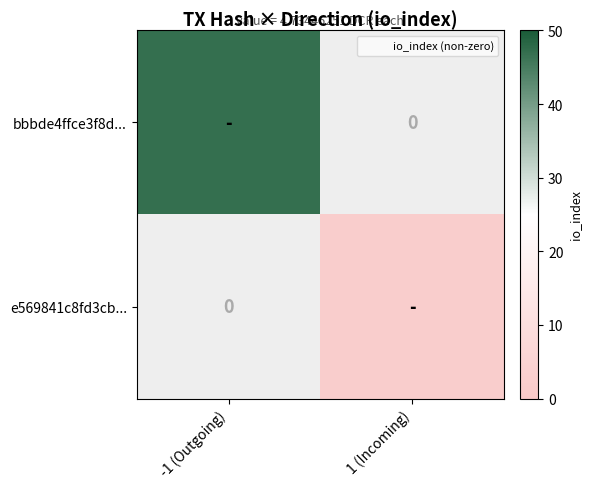

Rank the series at -1 (Outgoing) from lowest to highest value.

e569841c8fd3cb..., bbbde4ffce3f8d...